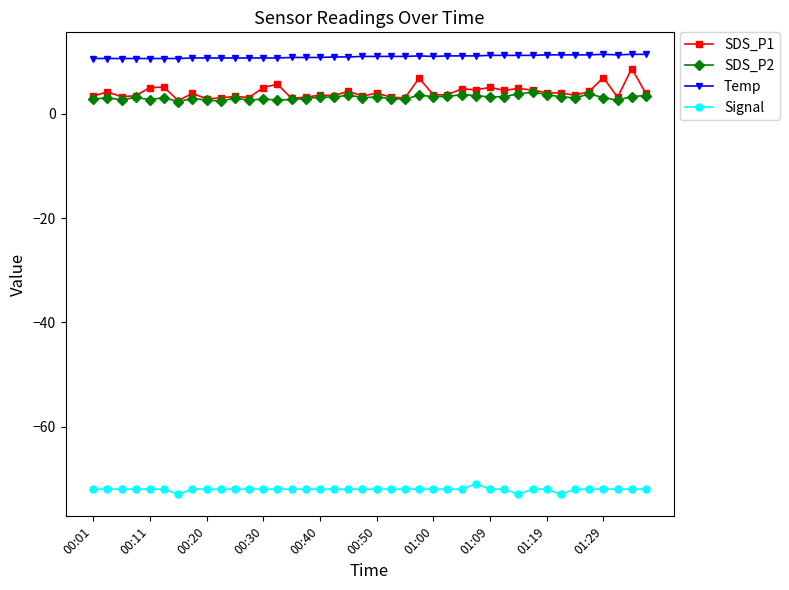

Which series has the largest total across all categories?

Temp